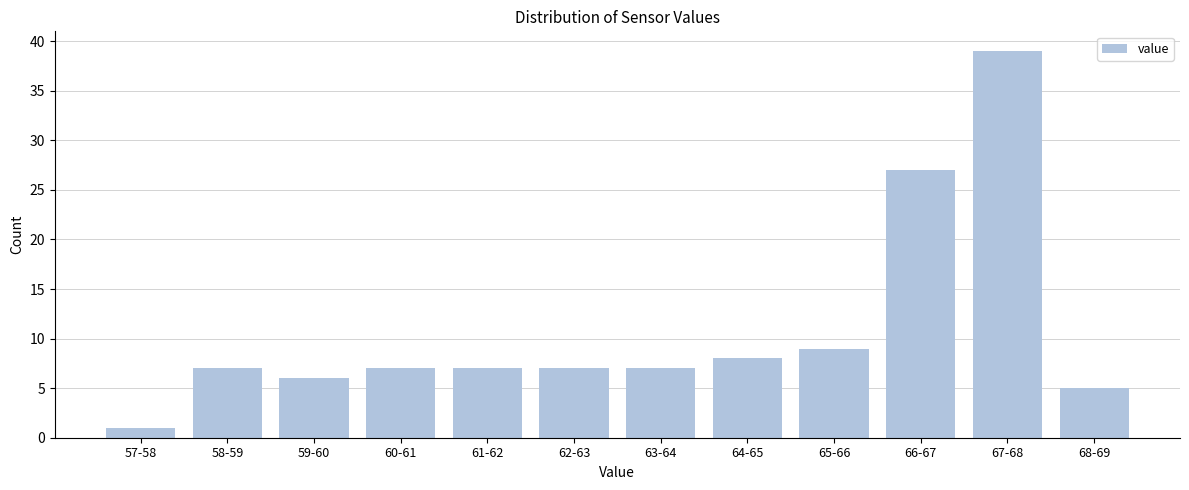

Reading left to right, list all the values displayed in this chart.

1	7	6	7	7	7	7	8	9	27	39	5